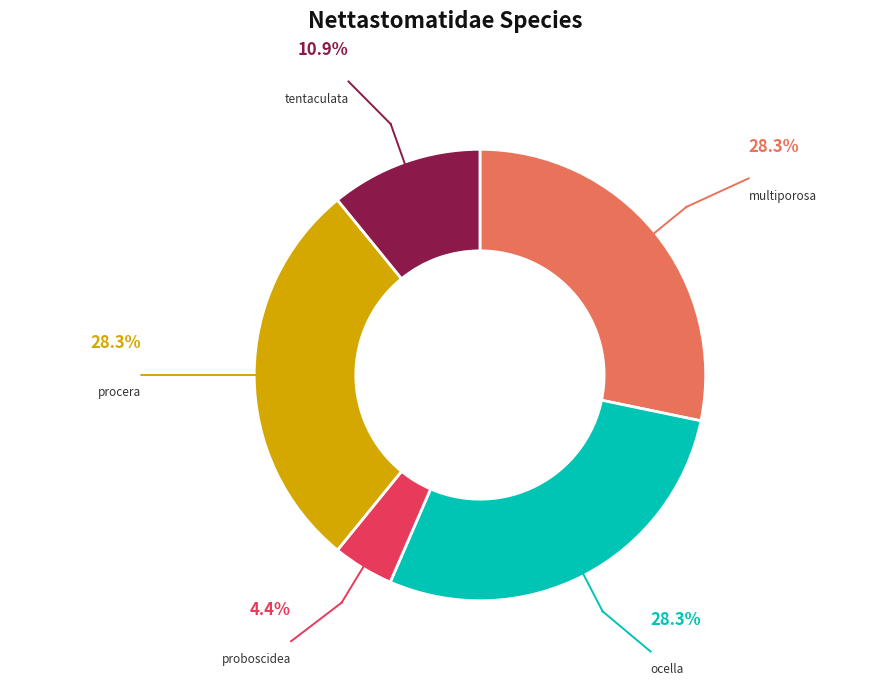

How many segments does this pie chart have?

5